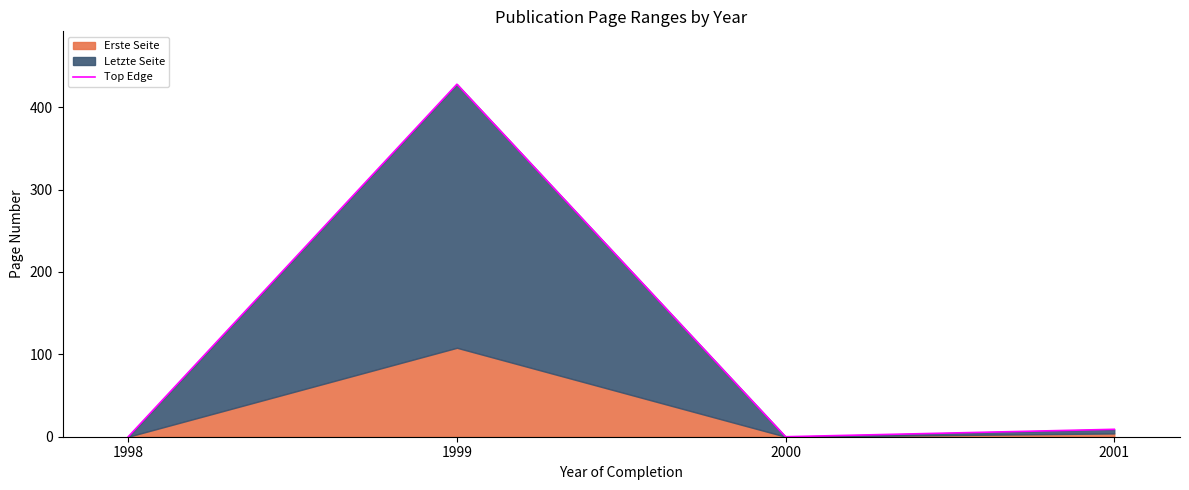

What is the value of the 2nd point from the left?

428